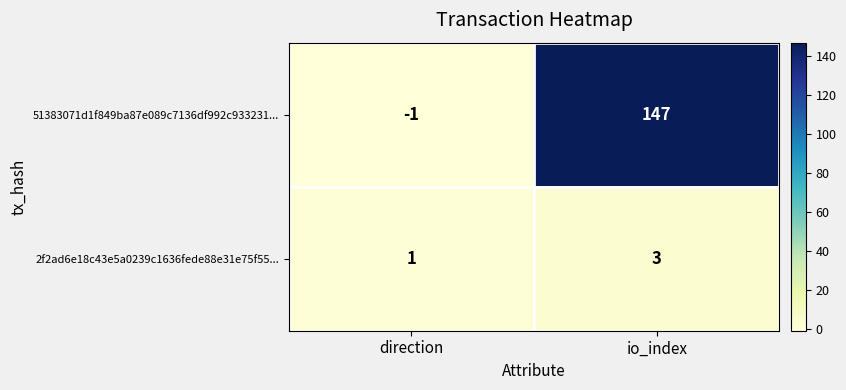

Reading right to left, transcribe all the data shown in this chart.

51383071d1f849ba87e089c7136df992c933231...: 147	-1
2f2ad6e18c43e5a0239c1636fede88e31e75f55...: 3	1